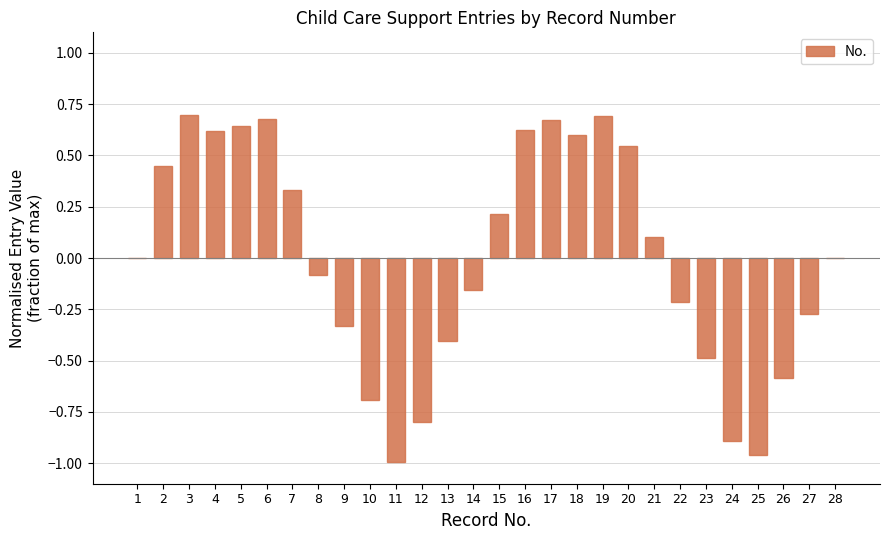

The value at 22 is -0.1. True or false?

False